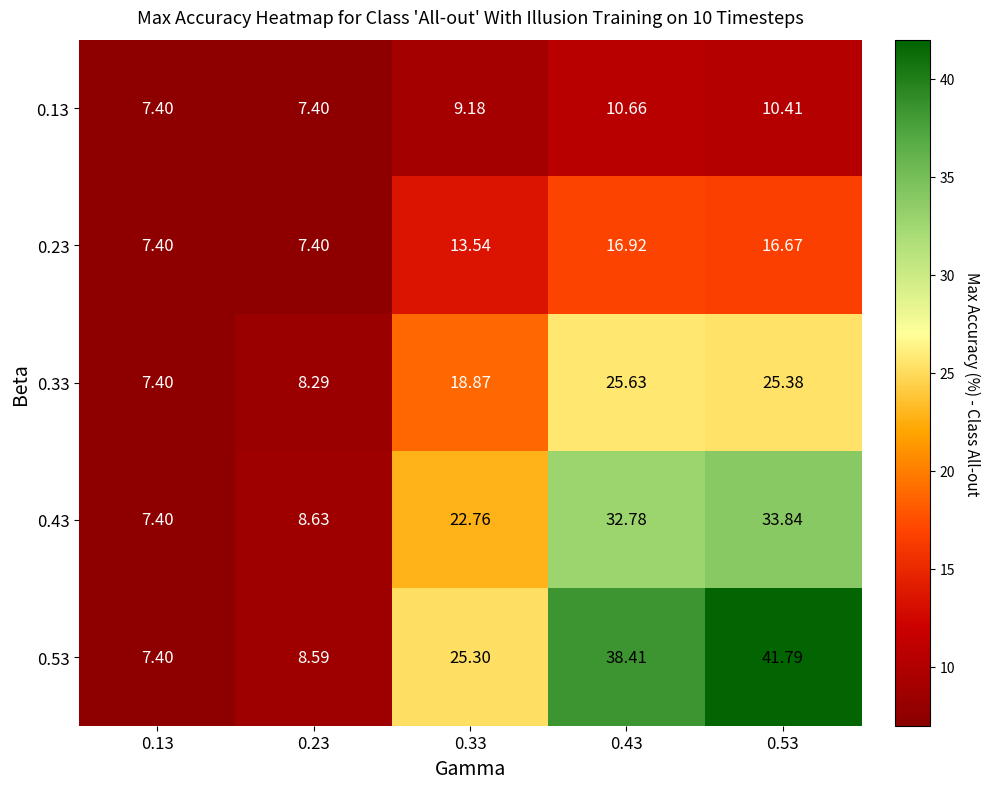

Rank the series by their average value, from highest to lowest.

0.53, 0.43, 0.33, 0.23, 0.13